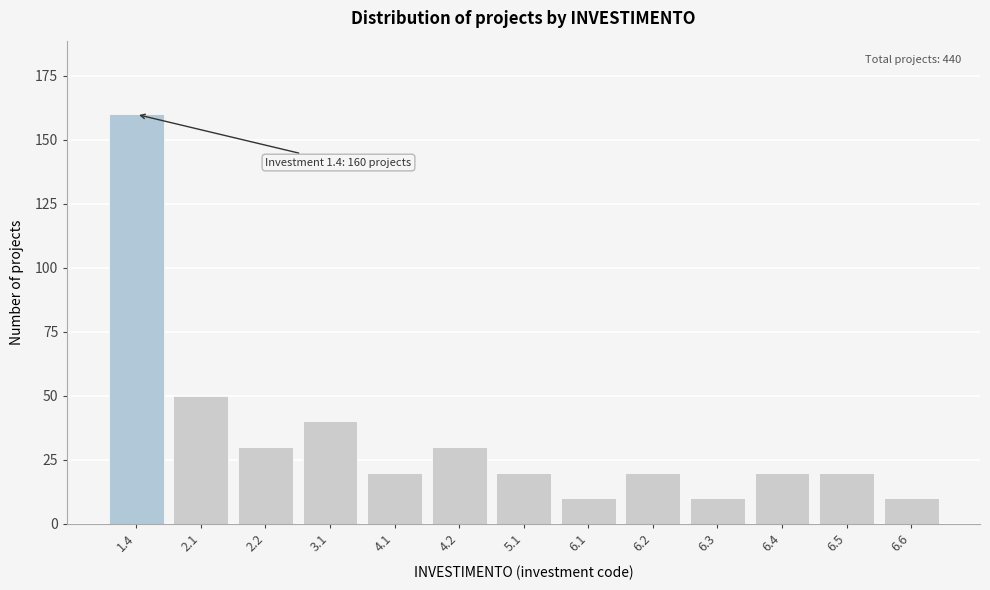

Reading left to right, list all the values displayed in this chart.

1.4=160	2.1=50	2.2=30	3.1=40	4.1=20	4.2=30	5.1=20	6.1=10	6.2=20	6.3=10	6.4=20	6.5=20	6.6=10